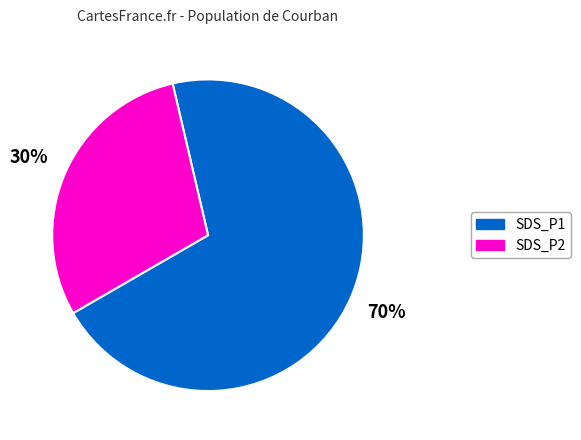

Rank the categories by value from highest to lowest.

SDS_P1, SDS_P2